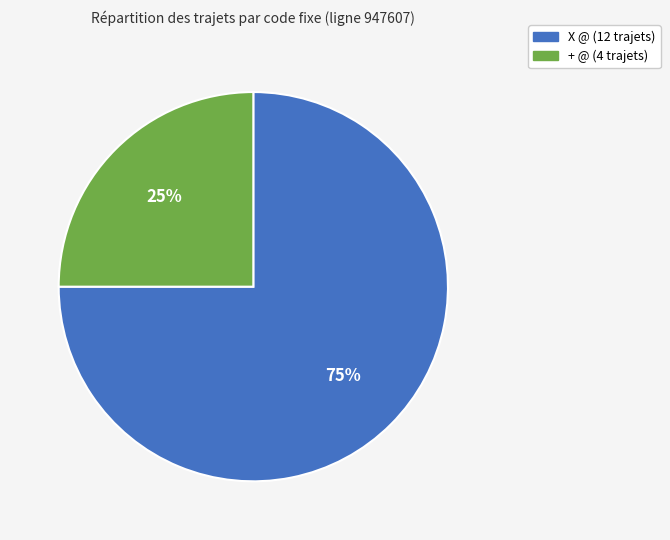

The X @ slice represents 75% of the pie. True or false?

True